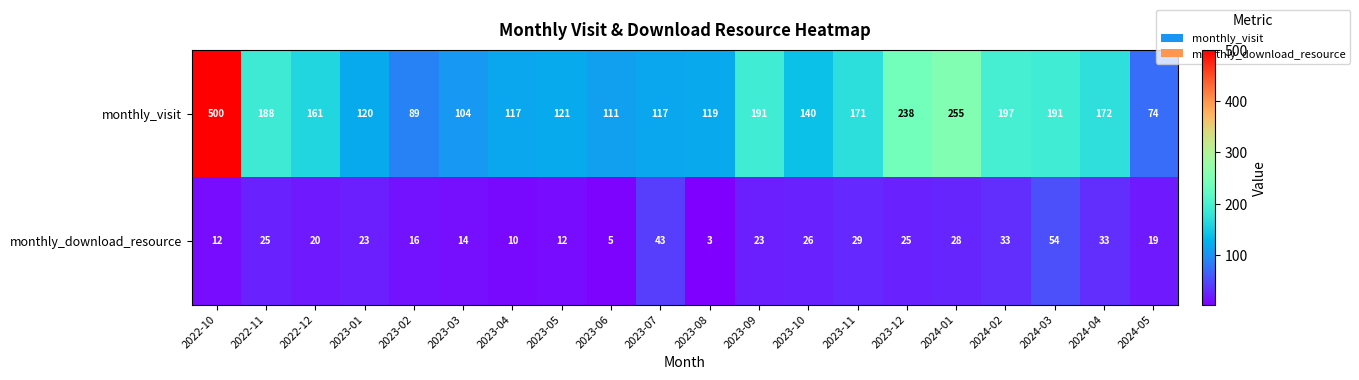

Which label corresponds to the largest value in the chart?

2022-10